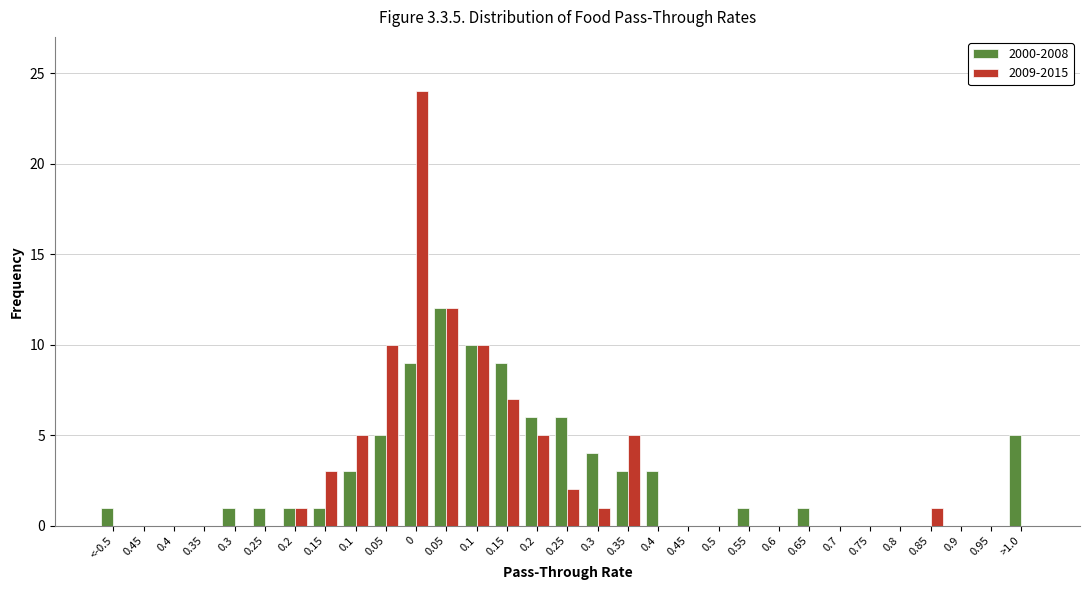

Does the chart contain stacked bars?

No